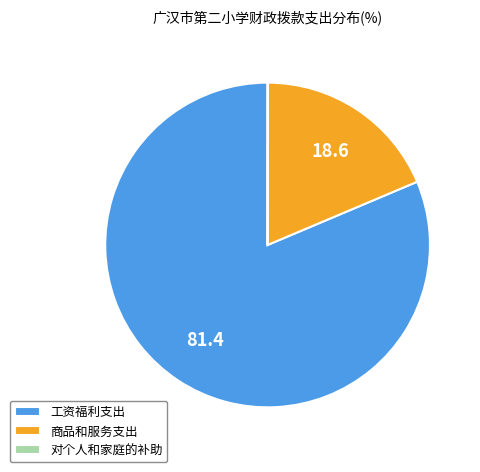

The 商品和服务支出 slice represents 10% of the pie. True or false?

False